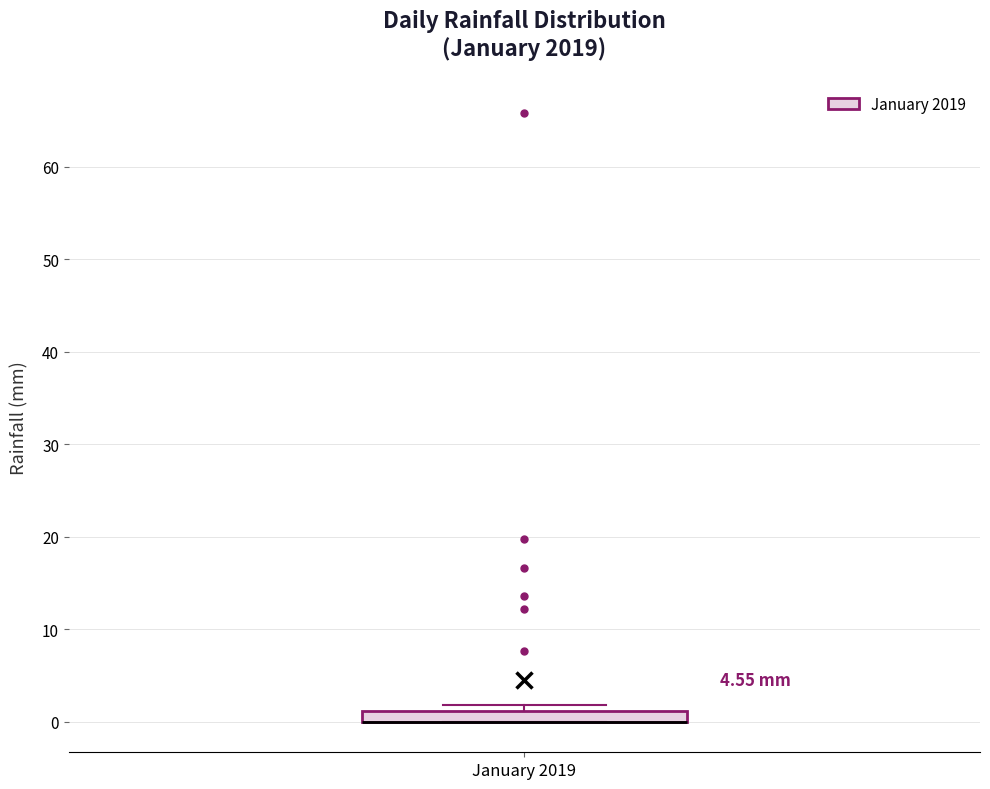

Where is the lower edge of the box for January 2019 on the y-axis? The values are not printed on the chart, so give them approximately, as read against the axis.

0